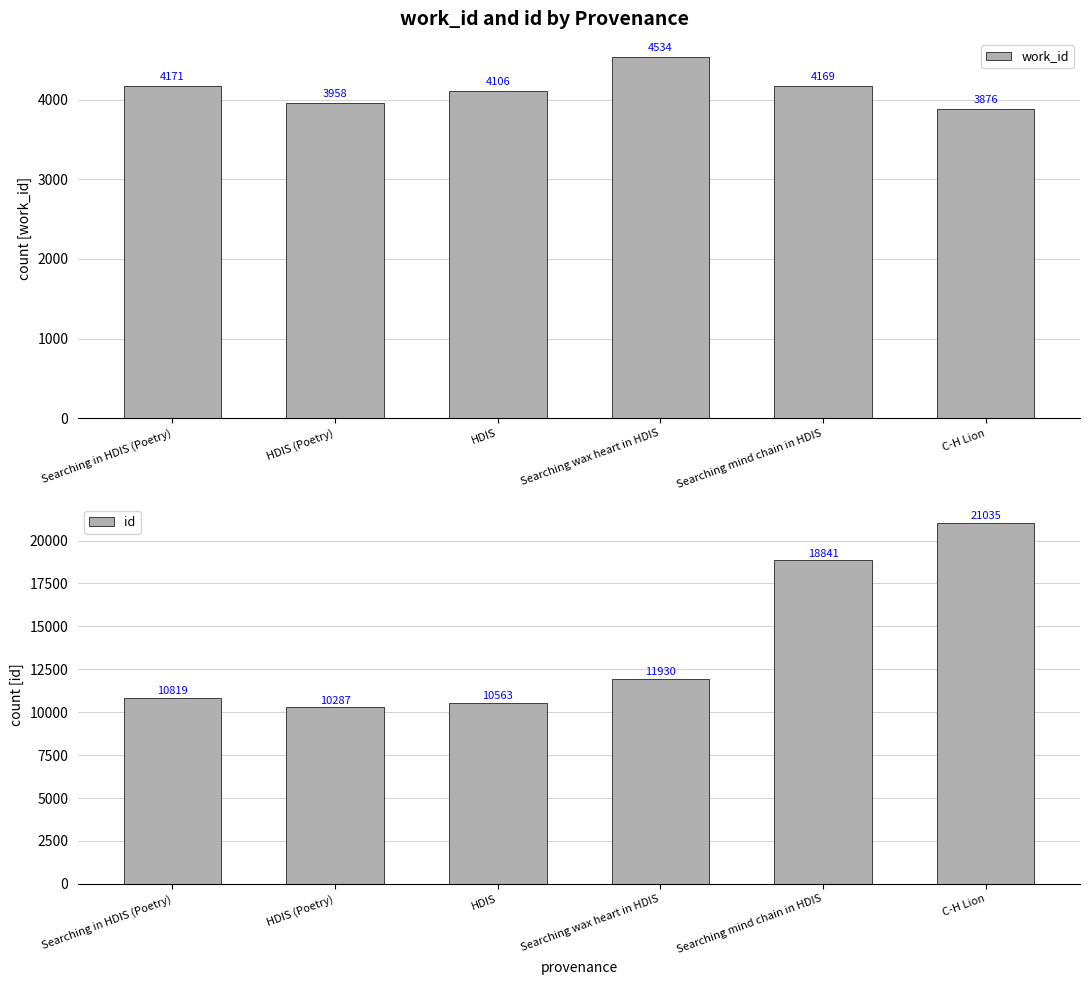

Rank the series by their maximum value, from highest to lowest.

id, work_id